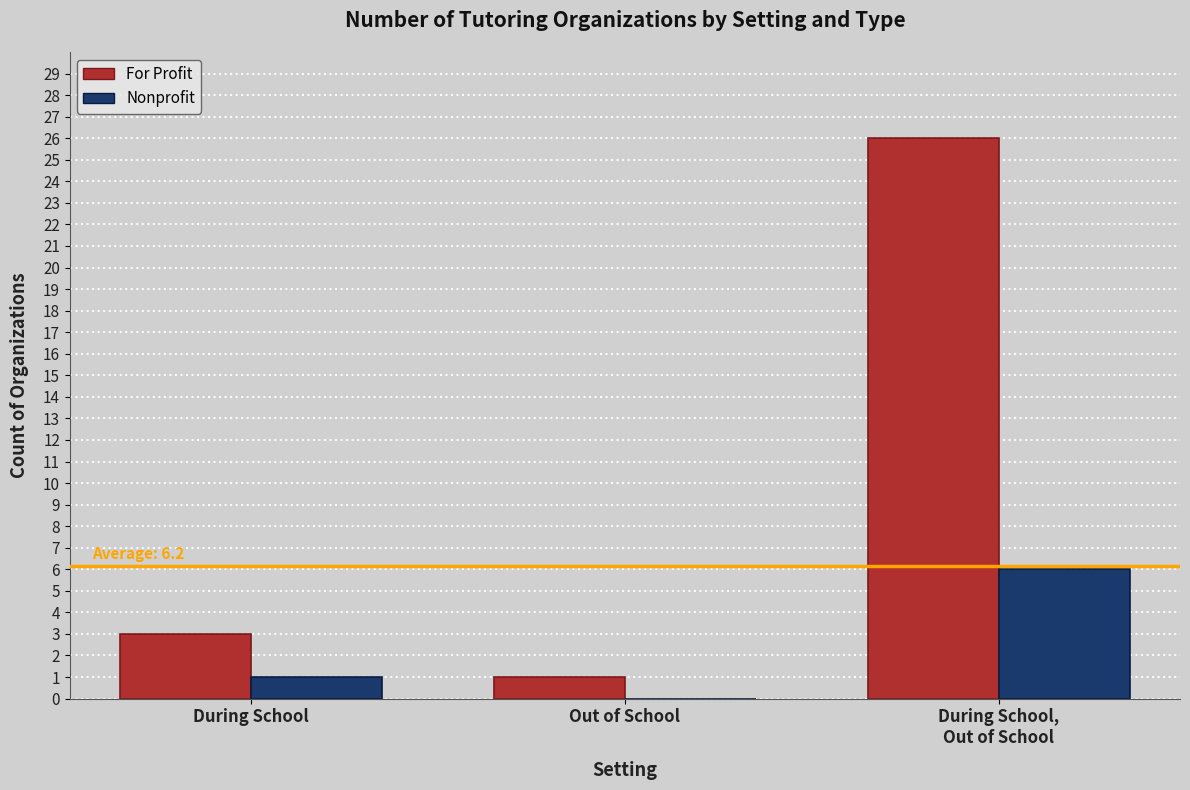

Is it true that For Profit equals 13 at During School,
Out of School?

False